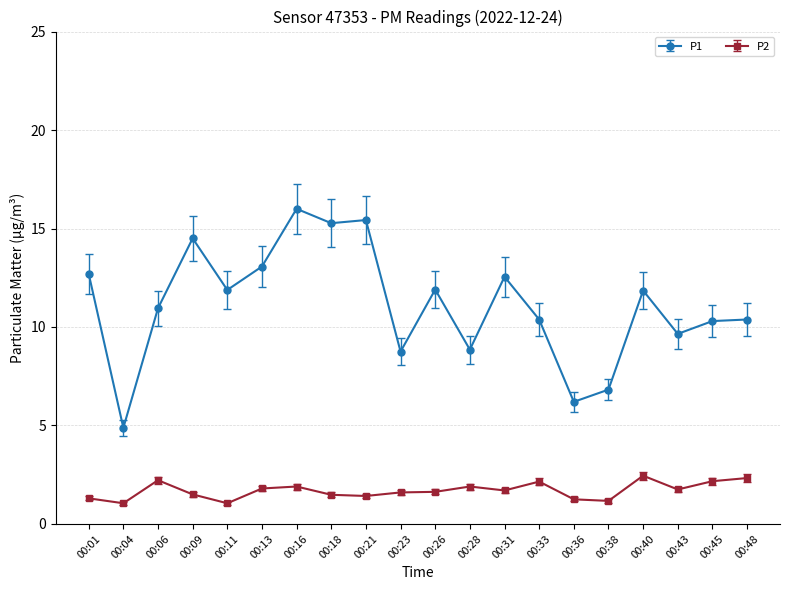

What is the sum of all P1 values?

222.3